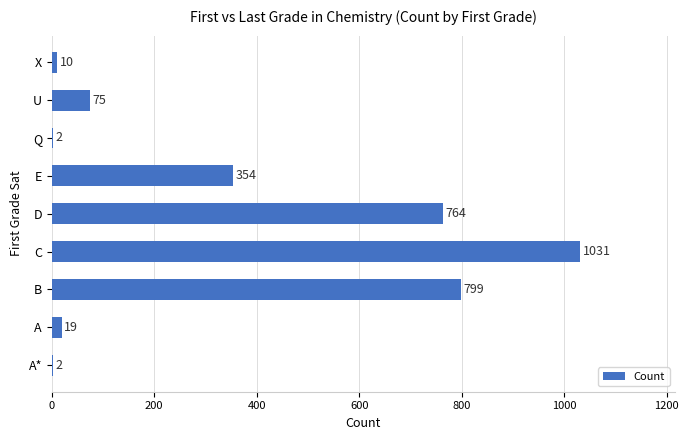

What is the maximum value shown in the chart?

1031